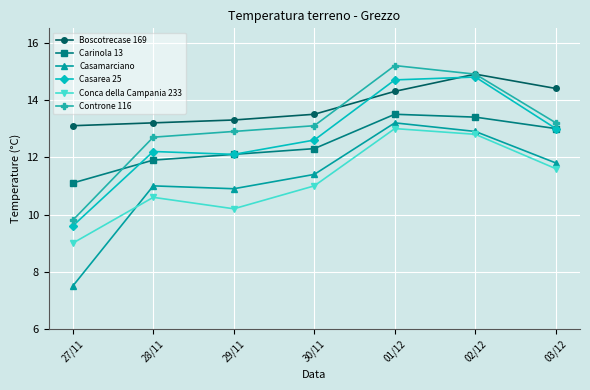

How many lines are shown in the chart?

6